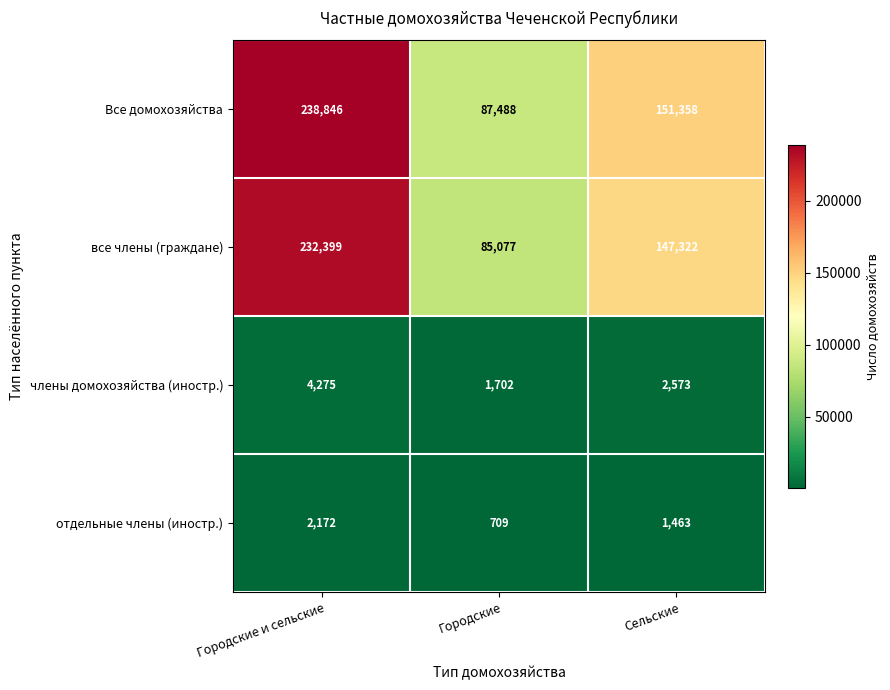

What is the highest value of the отдельные члены (иностр.) series?

2172